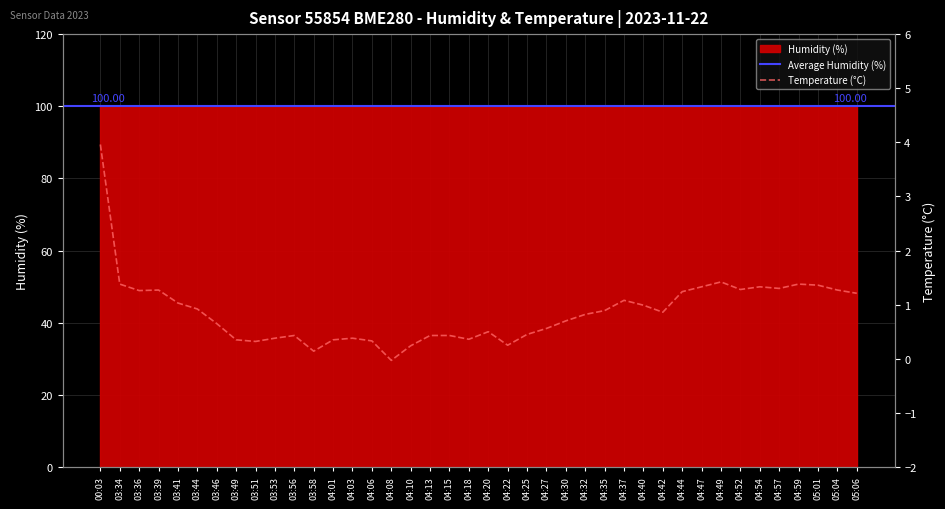

Is it true that the value at 04:59 is 2.0?

False